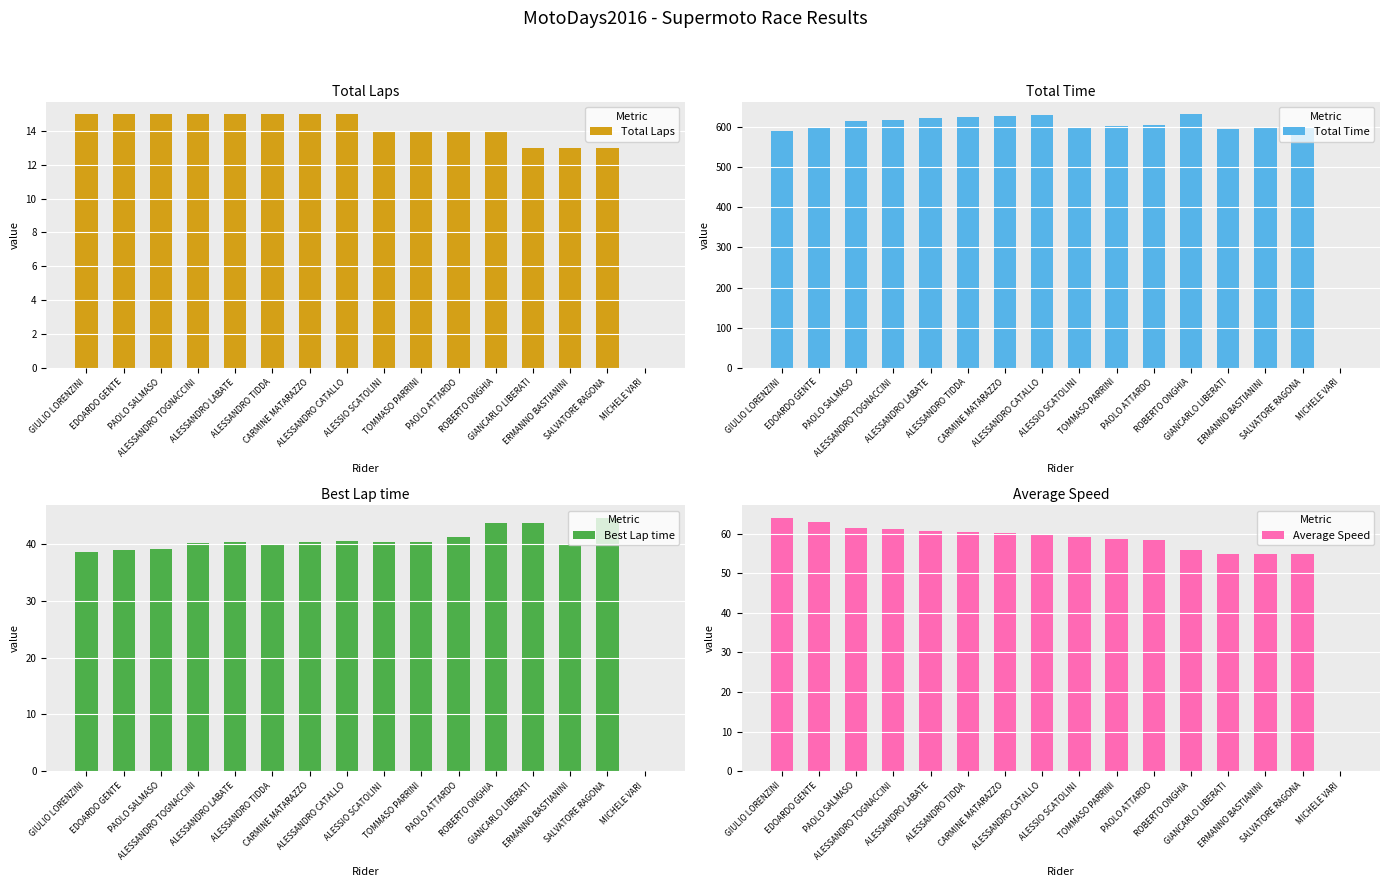

Reading left to right, list all the values displayed in this chart.

Total Laps: 15.0	15.0	15.0	15.0	15.0	15.0	15.0	15.0	14.0	14.0	14.0	14.0	13.0	13.0	13.0	0.0
Total Time: 590.4	599.6	614.7	618.4	624.3	624.5	628.5	630.4	597.5	602.7	605.3	632.7	596.9	597.2	598.4	0.0
Best Lap time: 38.6	38.9	39.1	40.2	40.4	40.0	40.4	40.5	40.4	40.4	41.2	43.6	43.8	40.1	44.7	0.0
Average Speed: 64.0	63.0	61.5	61.1	60.5	60.5	60.1	60.0	59.0	58.5	58.3	55.8	54.9	54.9	54.7	0.0